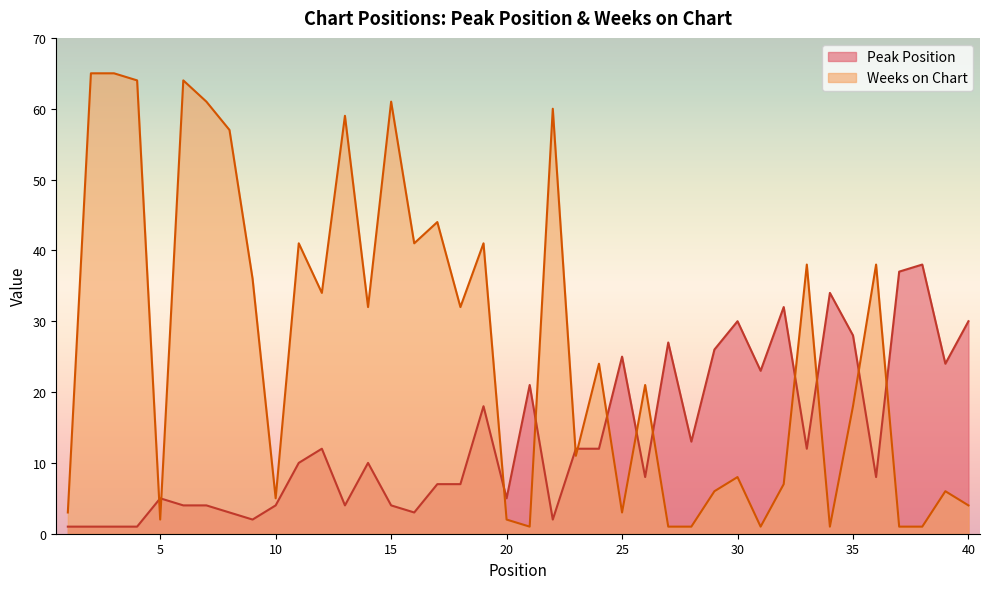

True or false: Weeks on Chart has more than 2 interior local peaks.

True